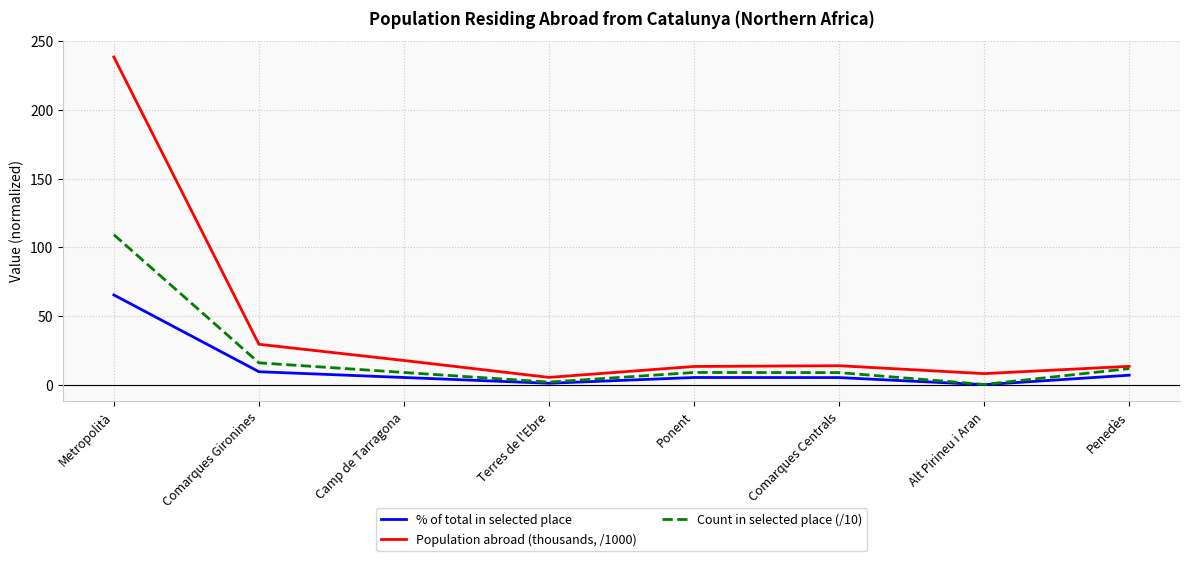

What position from the right is Camp de Tarragona?

6